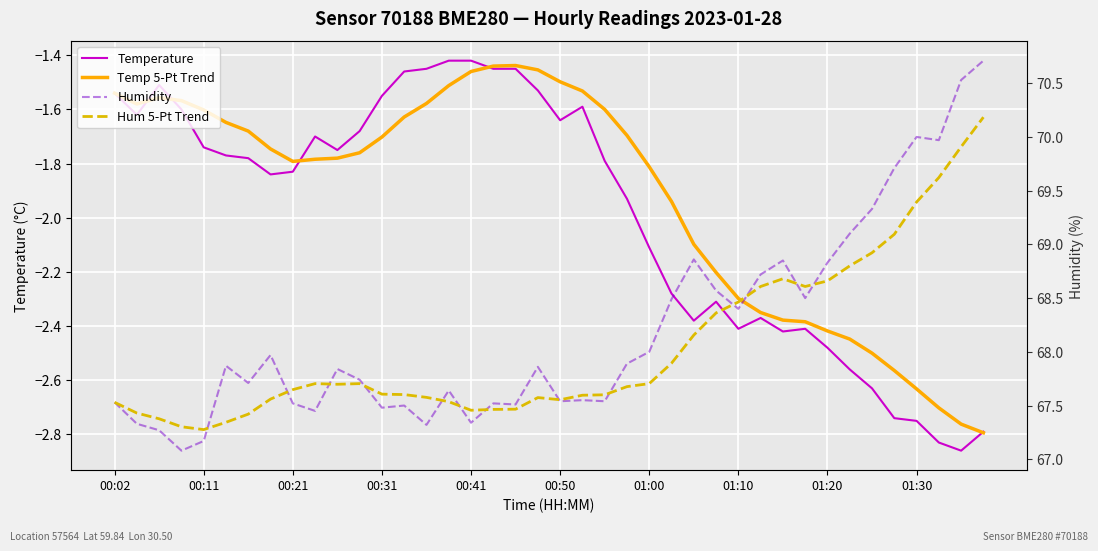

What are all the series names shown in the legend?

Temperature, Temp 5-Pt Trend, Humidity, Hum 5-Pt Trend